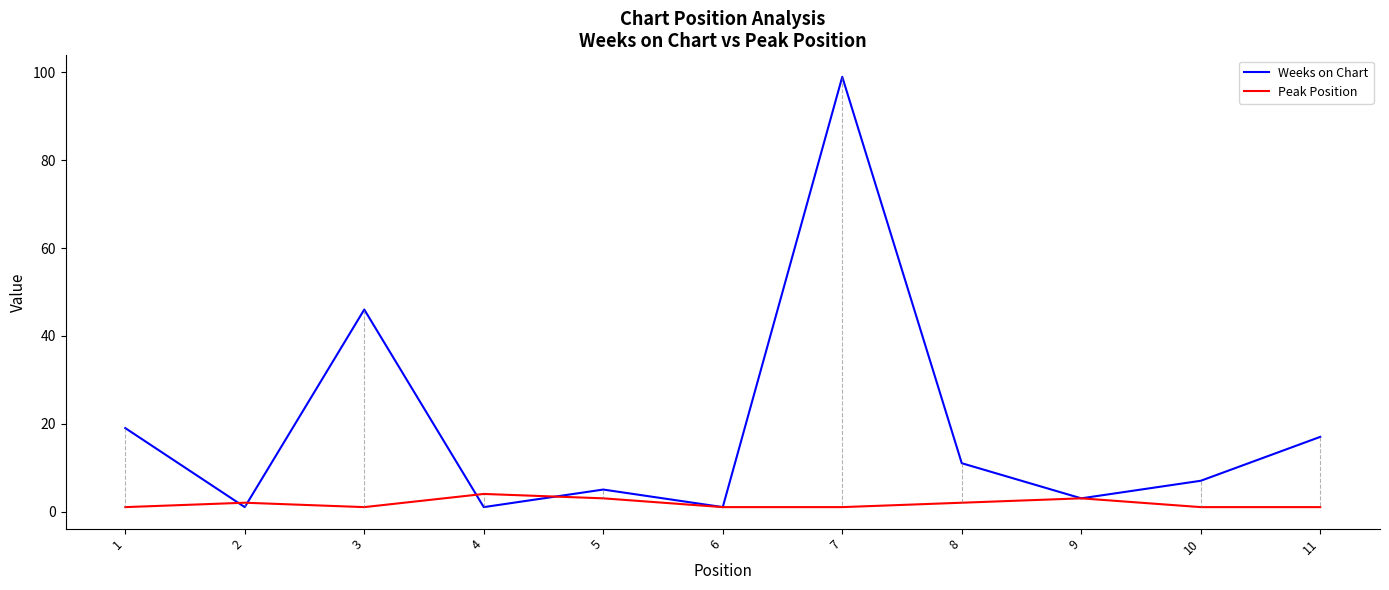

What is the difference between the highest and lowest values at 7?

98